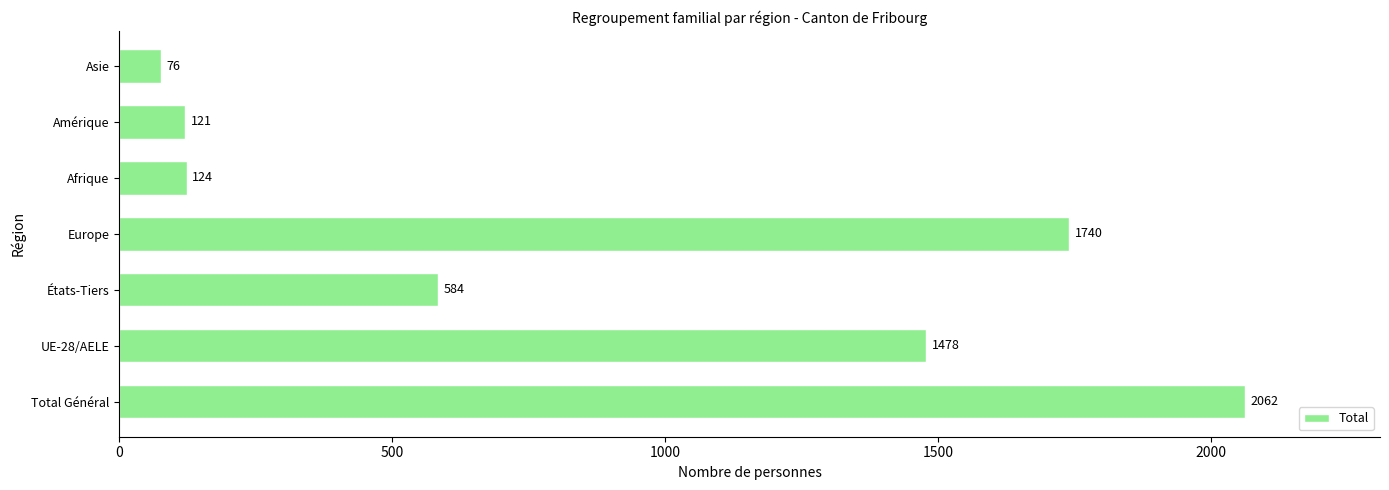

What is the difference between the maximum and second lowest values?

1941